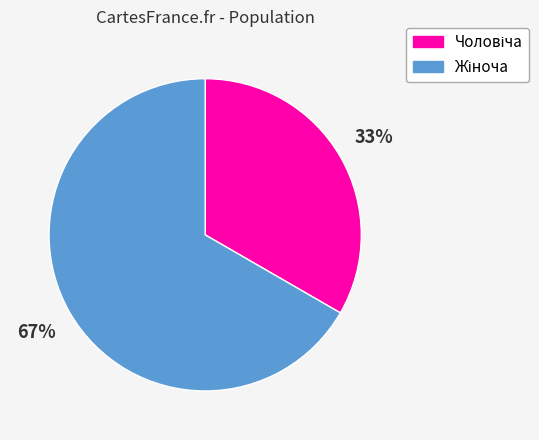

To the nearest percent, what is the average slice percentage?

50%